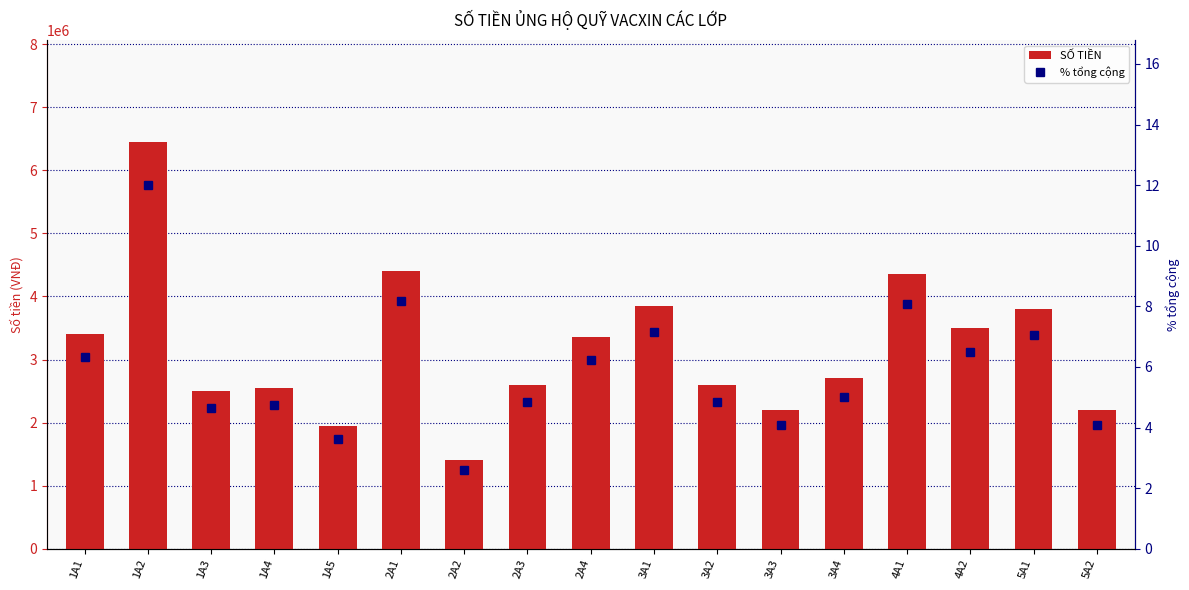

What is the sum of all SỐ TIỀN values?

53807000